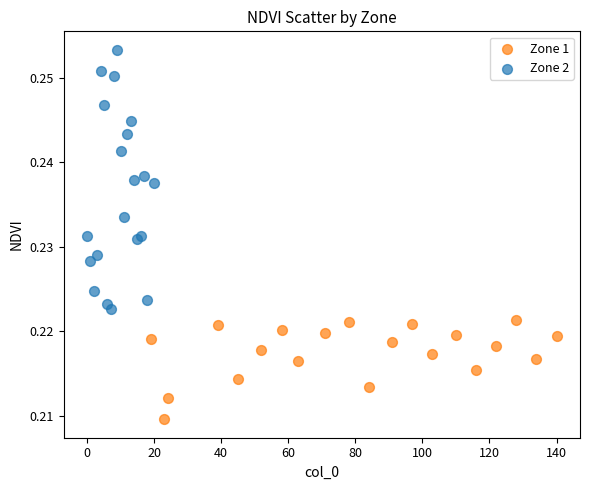

Which series contains the highest Y value?

Zone 2